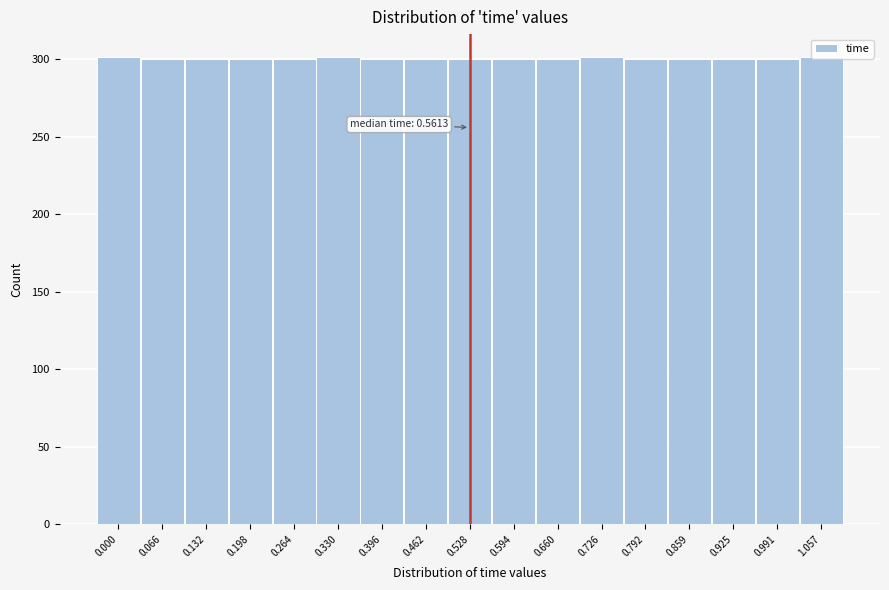

What position from the left is 0.925?

15